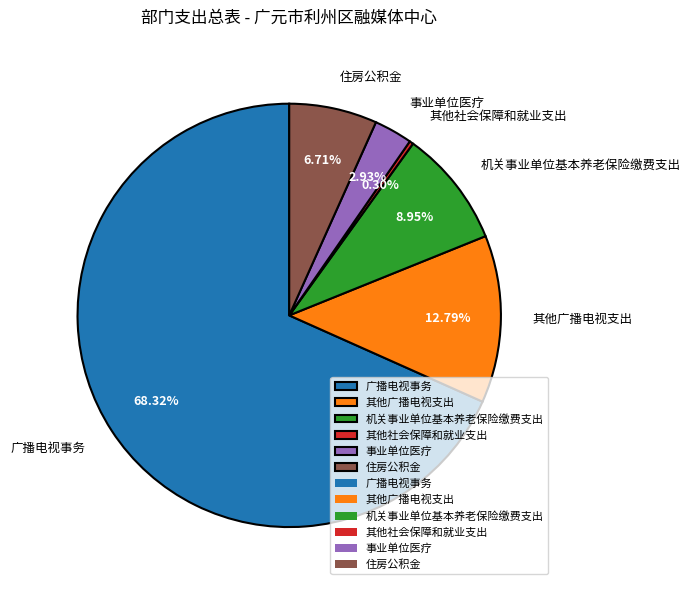

What is the total percentage of 其他社会保障和就业支出 and 其他广播电视支出?

13.1%